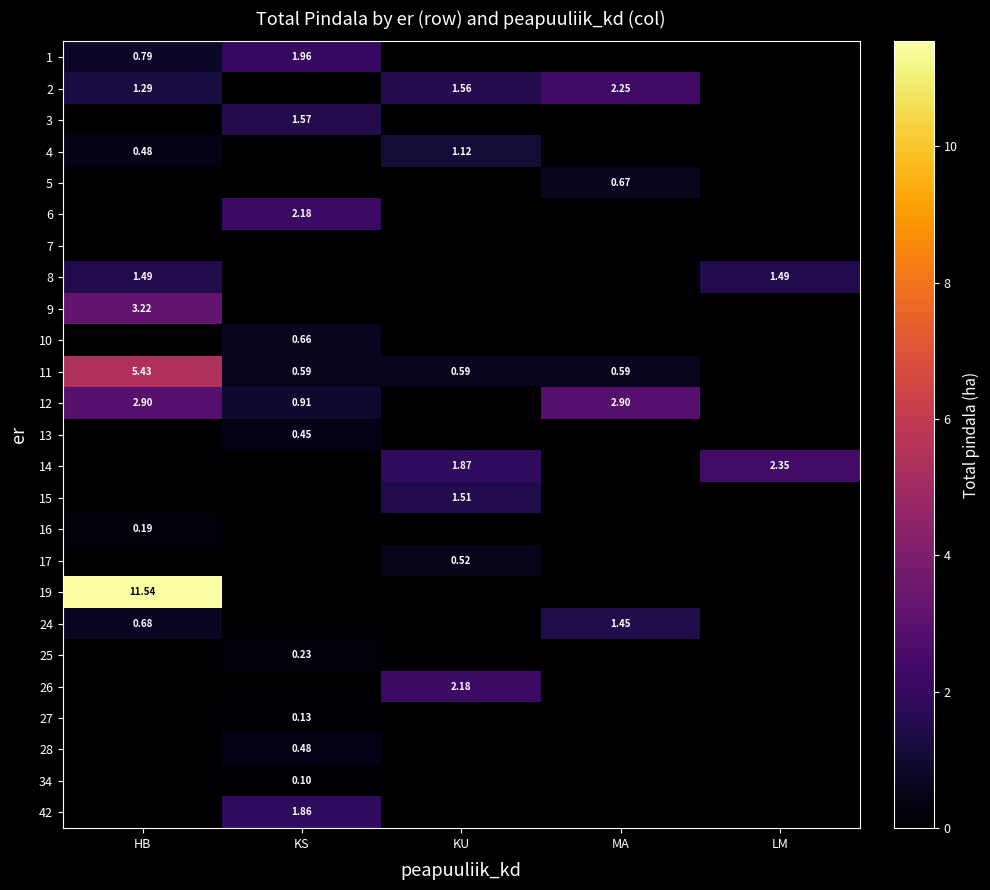

What is the maximum value shown in the chart?

11.5